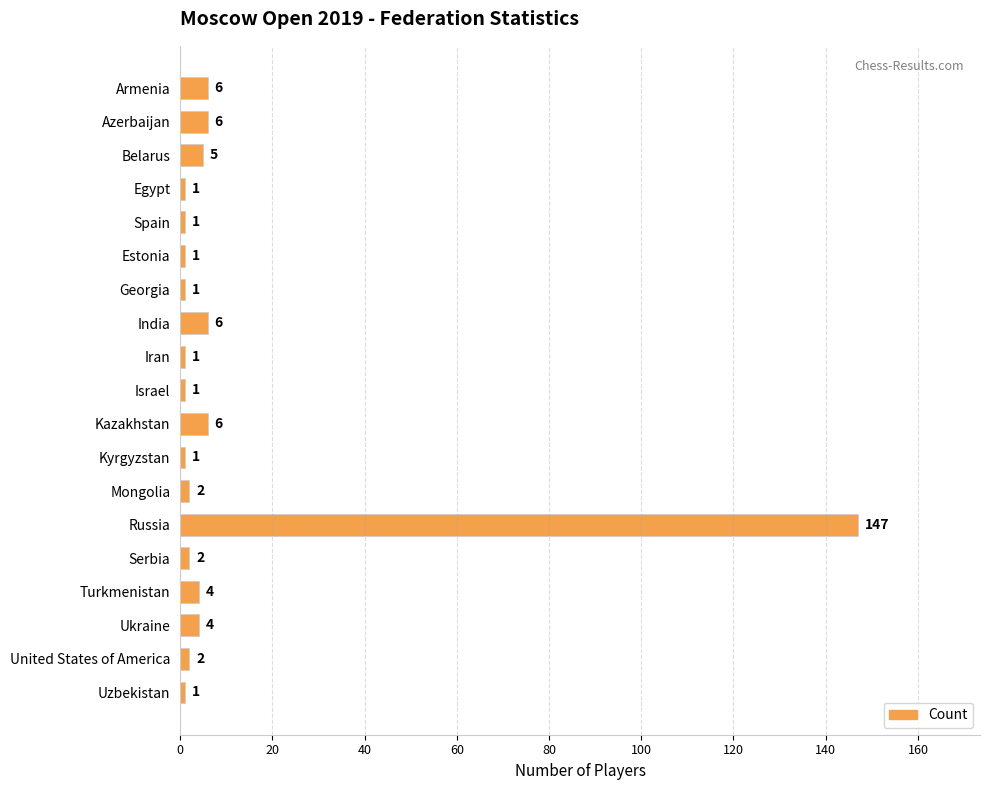

The value at Israel is 1. True or false?

True